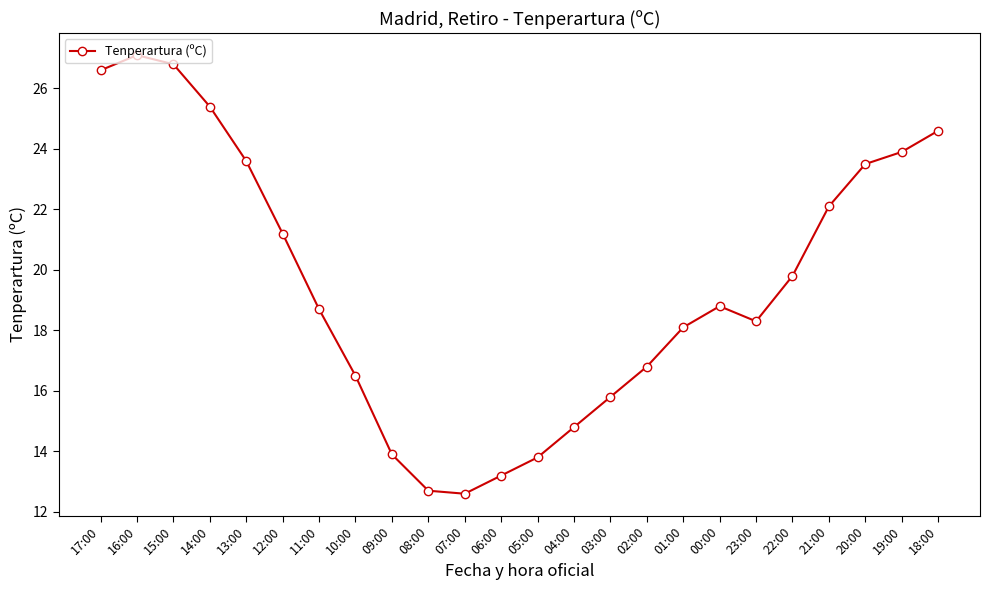

Is it true that the value at 06:00 is 13.2?

True